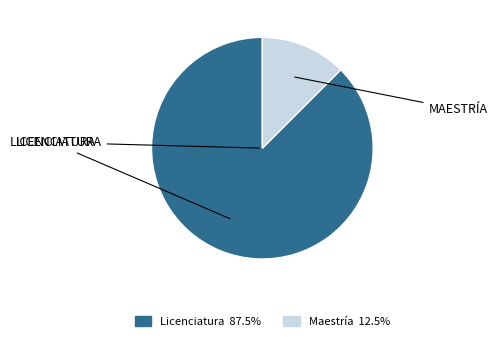

Approximately how many times larger is the value at Licenciatura compared to Maestría?

7.0